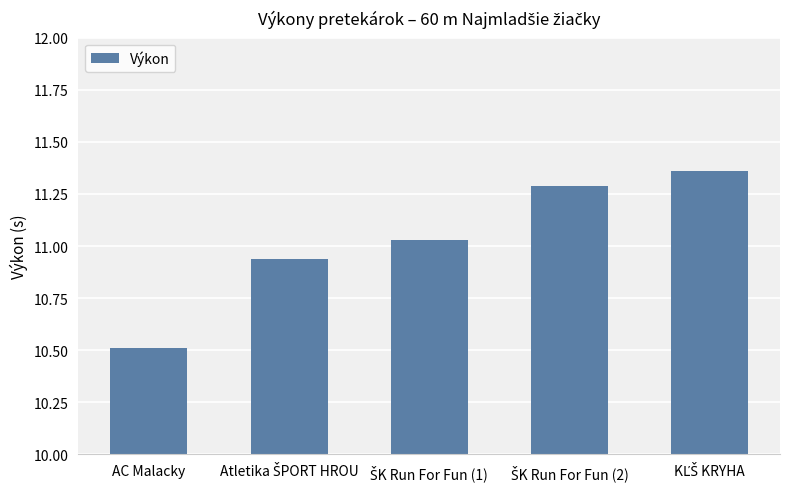

What is the difference between the second highest and minimum values?

0.8